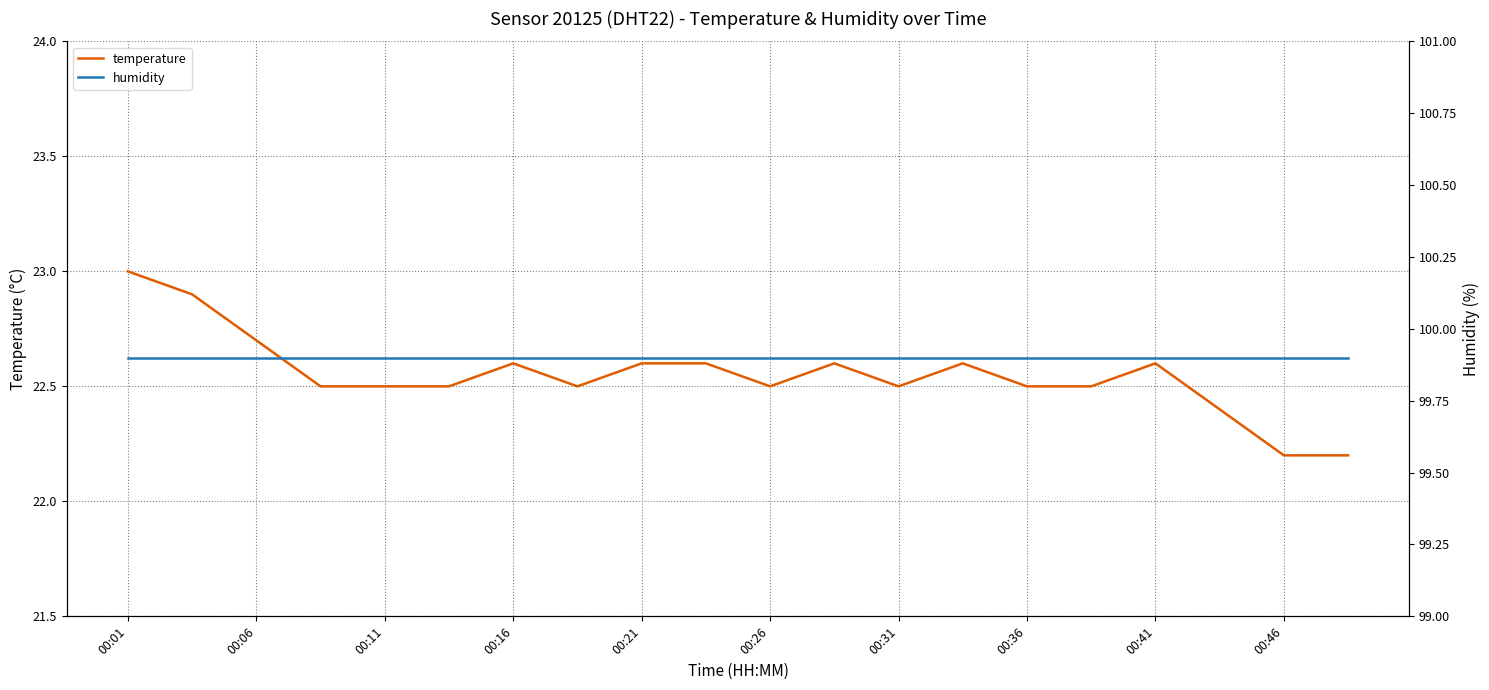

What is the maximum value shown in the chart?

99.9